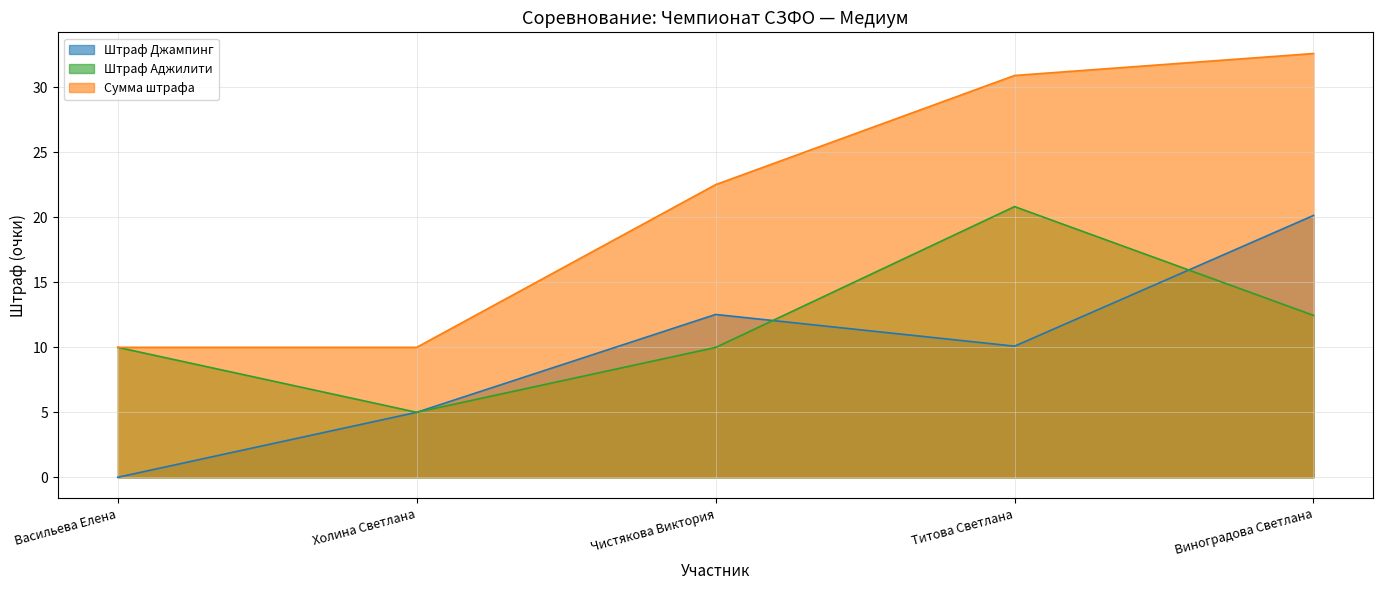

List the series in order of their peak value, lowest first.

Штраф Джампинг, Штраф Аджилити, Сумма штрафа